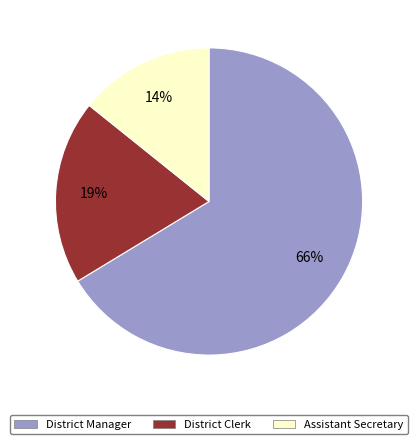

Combined, do District Clerk and Assistant Secretary account for over 50%?

No